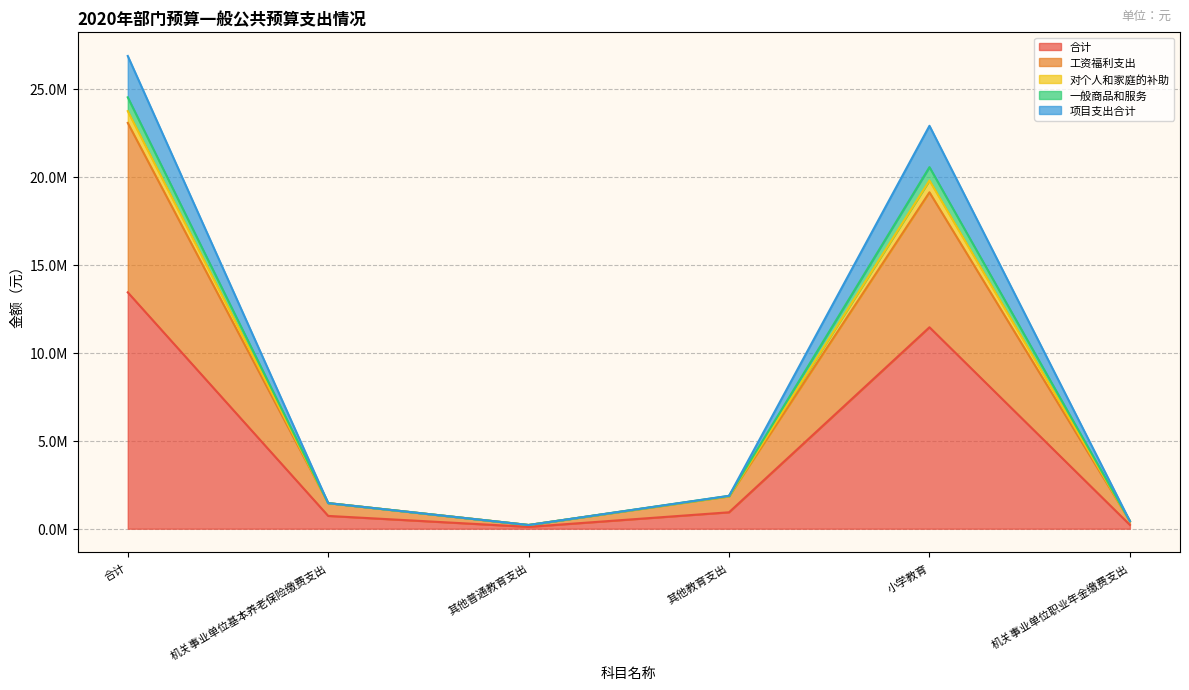

What position from the left is 其他教育支出?

4